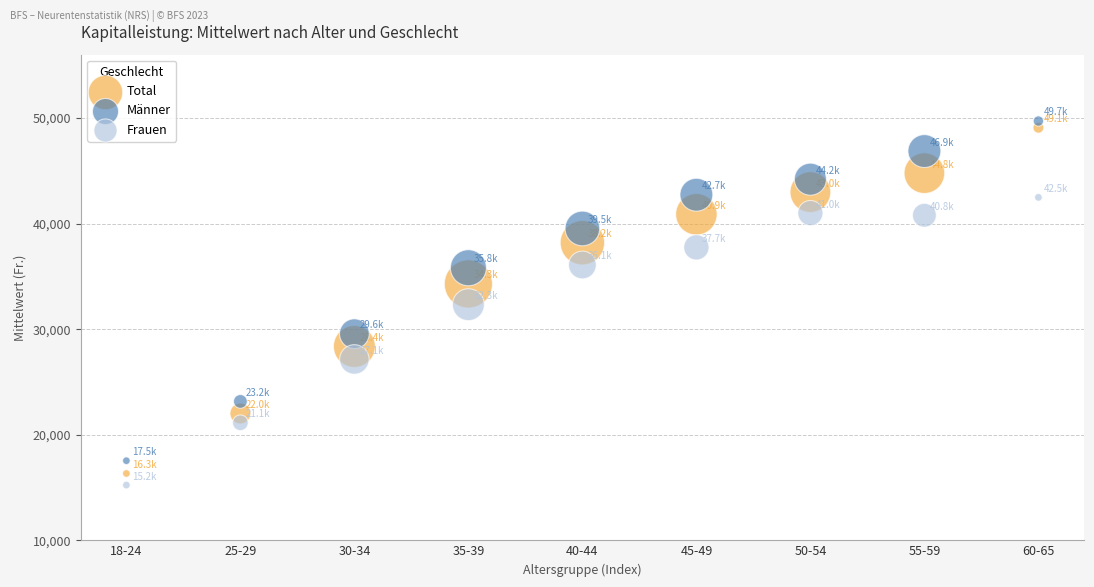

What are all the series names shown in the legend?

Total, Männer, Frauen